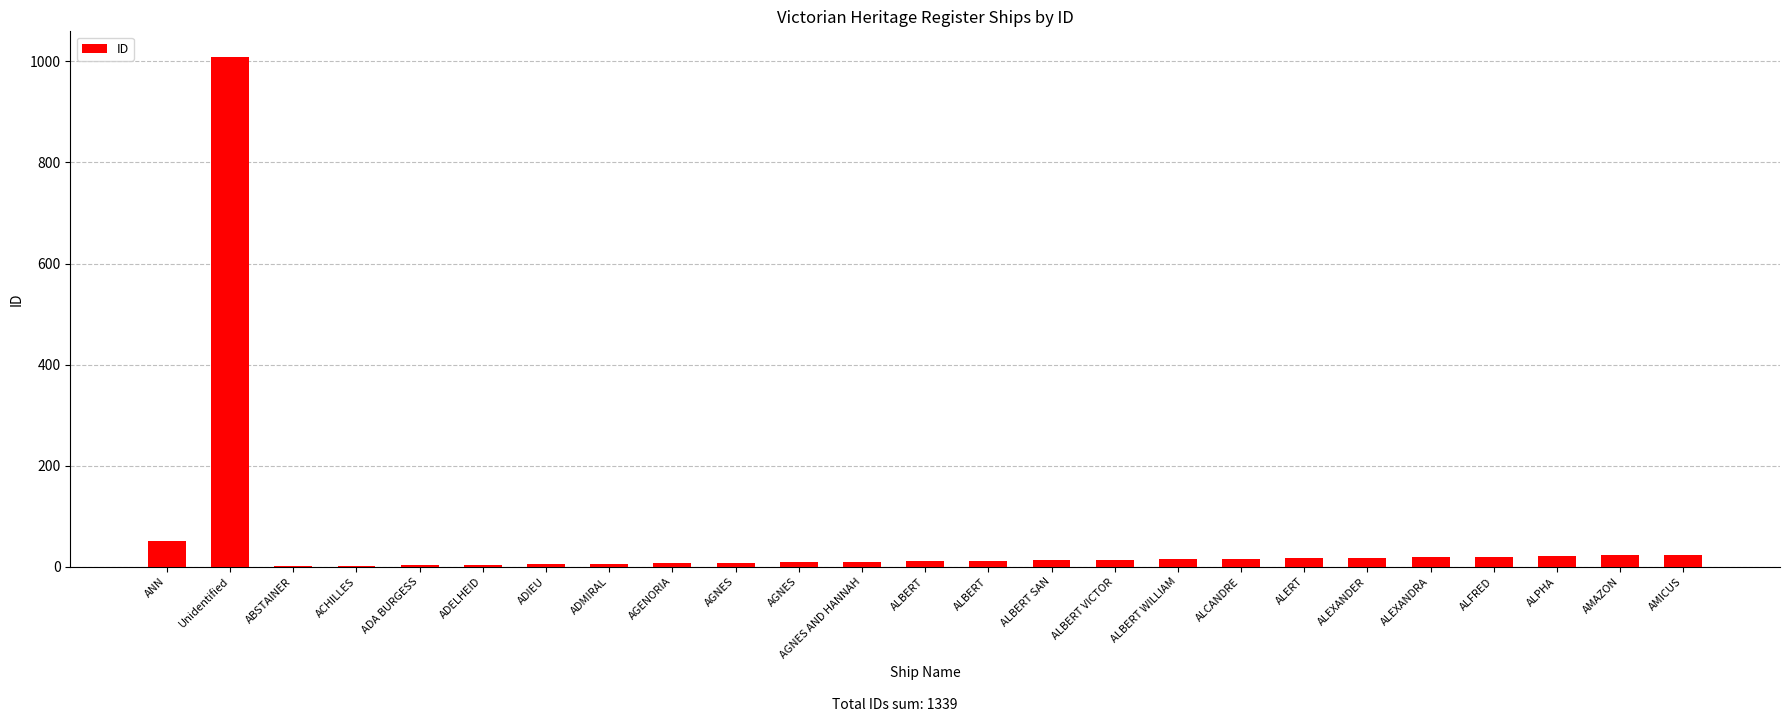

Does the chart contain any negative values?

No